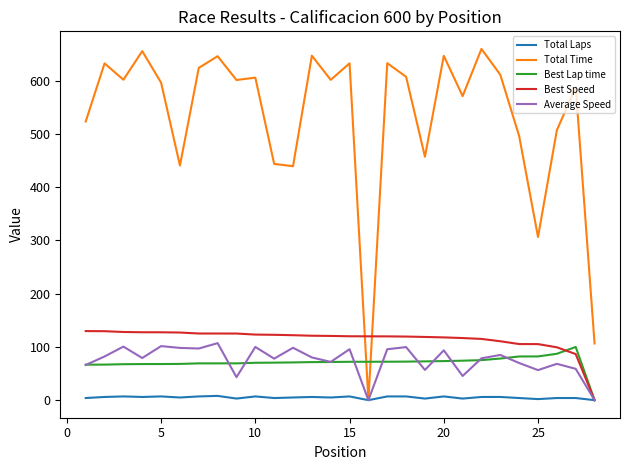

Which series has the largest total across all categories?

Total Time